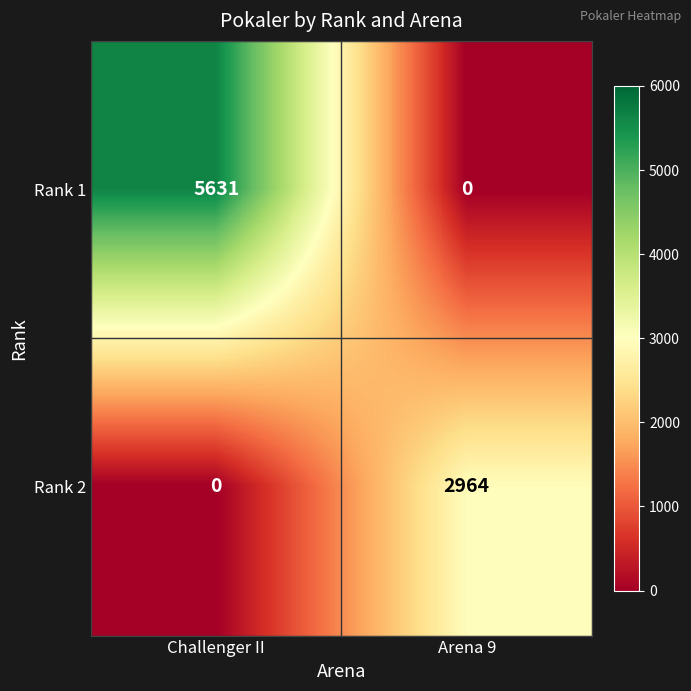

What is the difference between the highest and lowest values at Challenger II?

5631